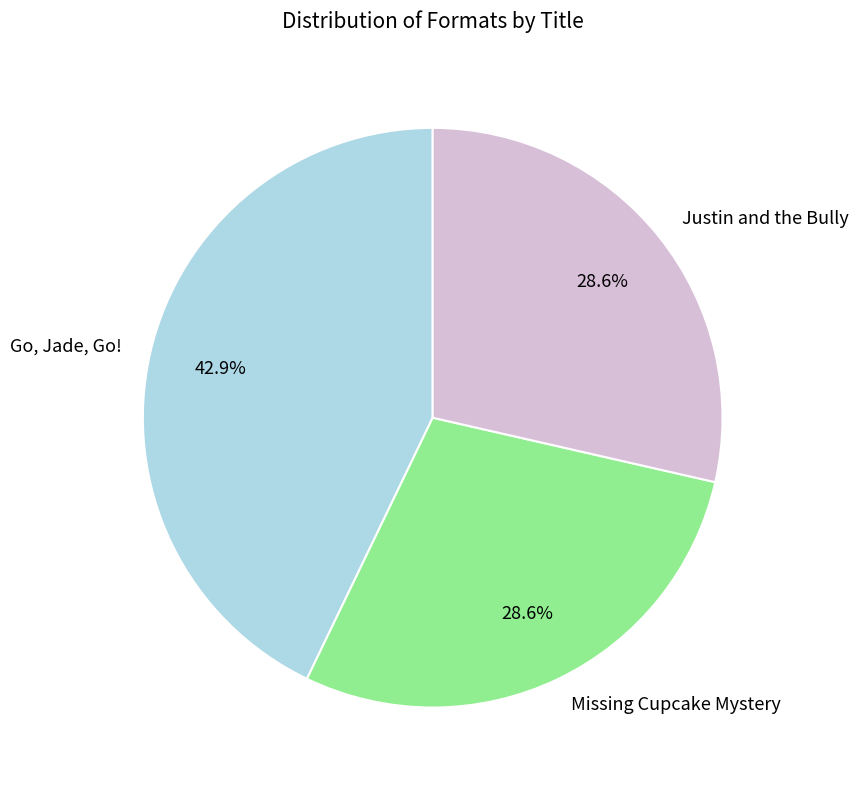

Between Missing Cupcake Mystery and Go, Jade, Go!, which is larger?

Go, Jade, Go!